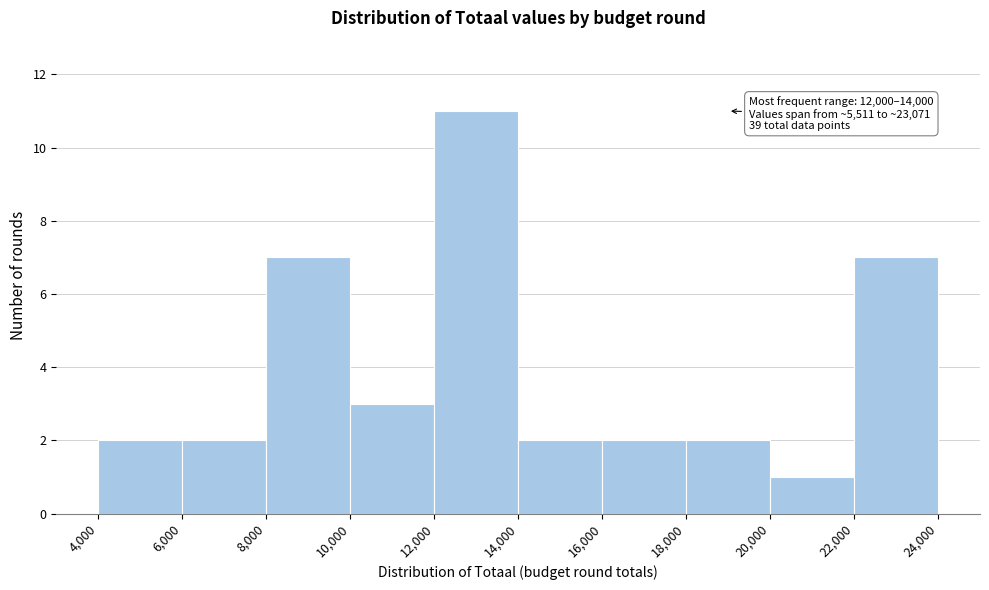

Which range on the x-axis has the tallest bar?

12,000 to 14,000